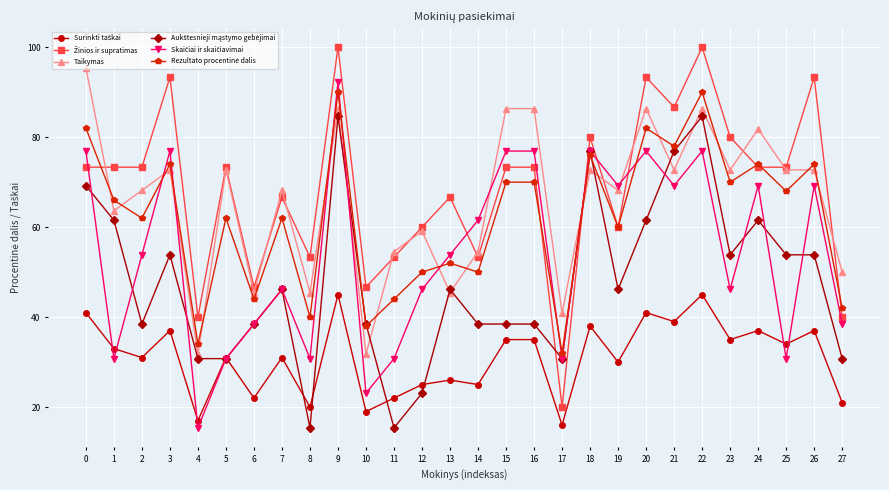

What is the value of the Taikymas point at the 8th from the left?

68.2